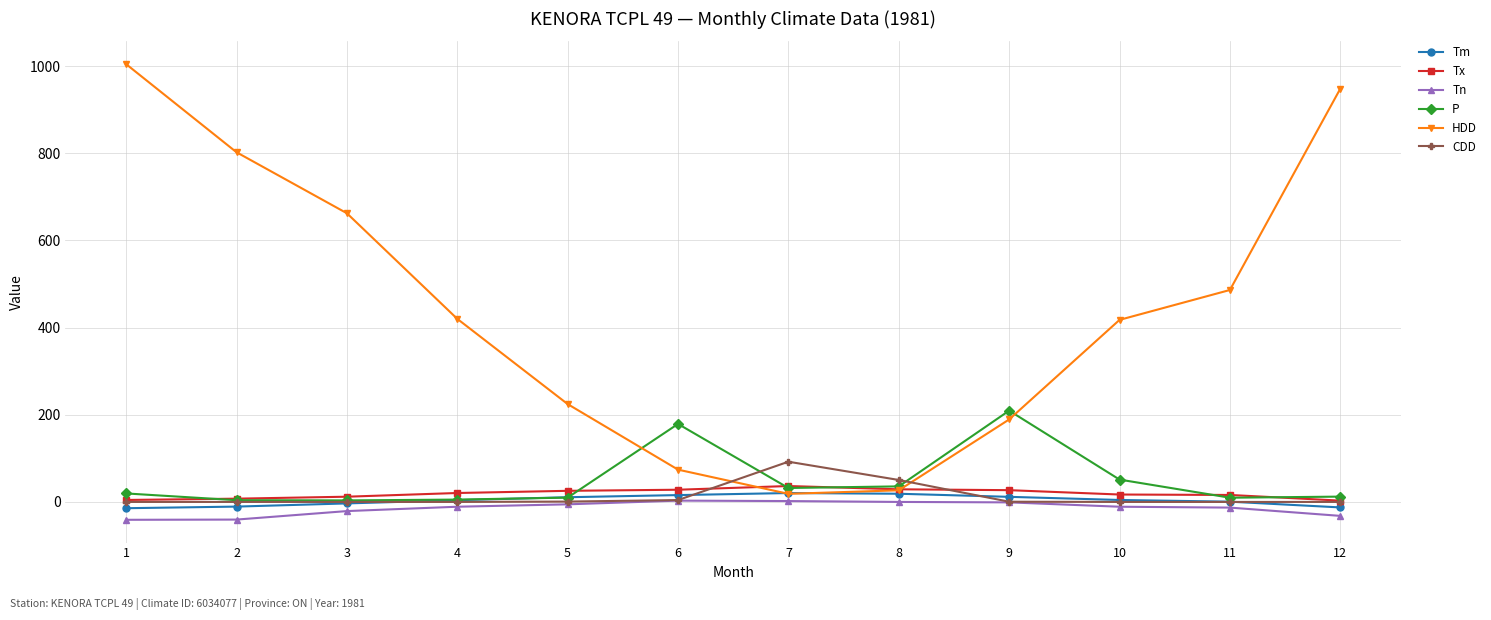

Which series has the largest total across all categories?

HDD